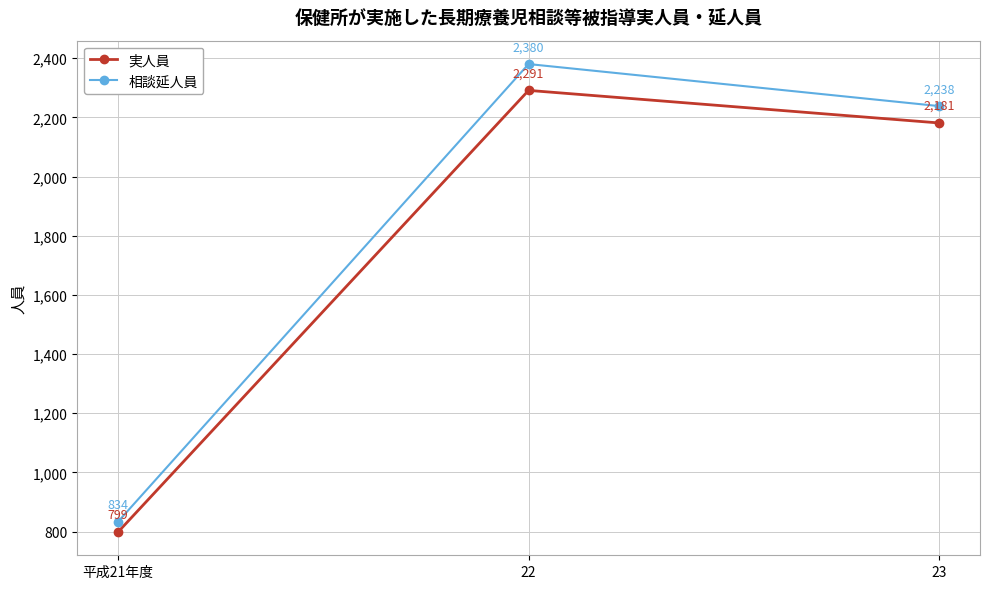

Reading left to right, extract all data points from this chart.

実人員: 平成21年度=799	22=2291	23=2181
相談延人員: 平成21年度=834	22=2380	23=2238